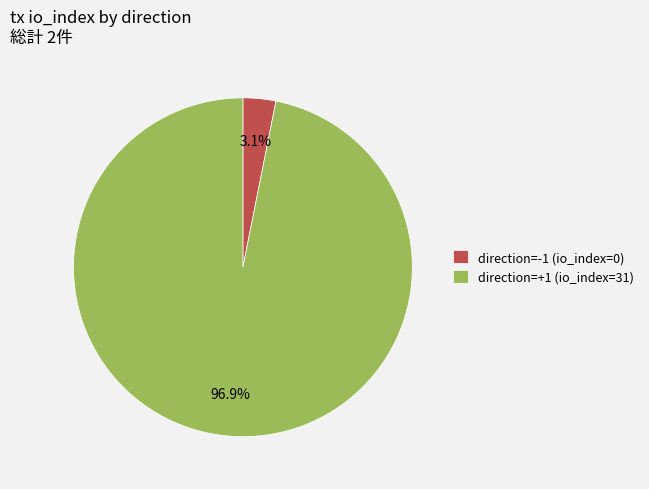

To the nearest percent, what is the average slice percentage?

50%